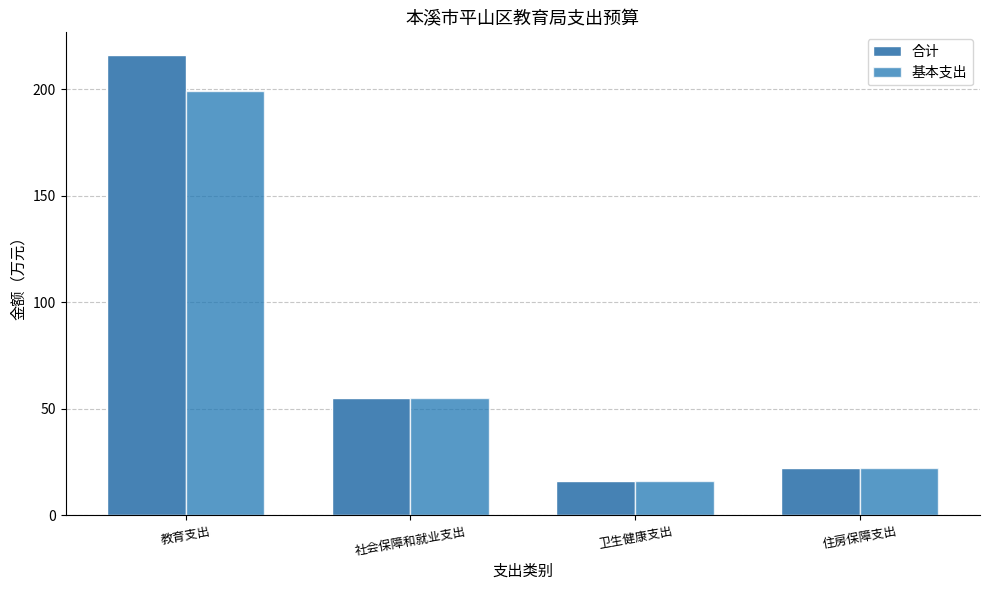

Reading right to left, what are all the values shown in this chart?

合计: 22.4	16.0	55.0	215.9
基本支出: 22.4	16.0	55.0	199.0